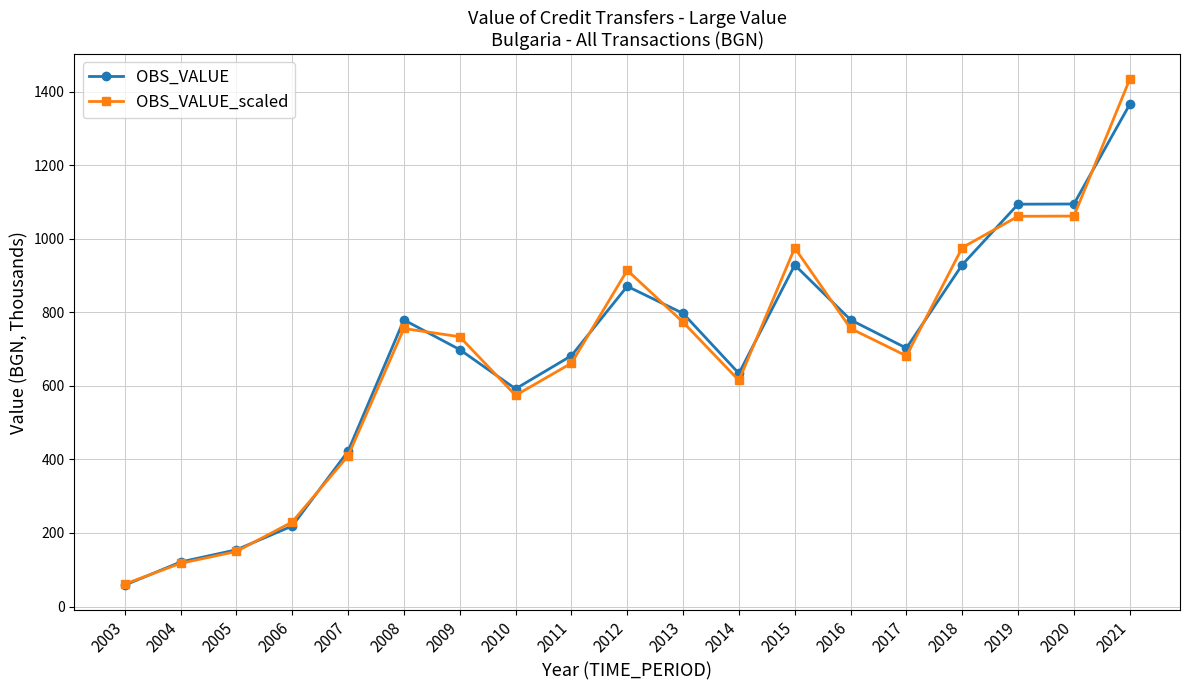

True or false: OBS_VALUE_scaled has a value of 681.5 at 2017.

True